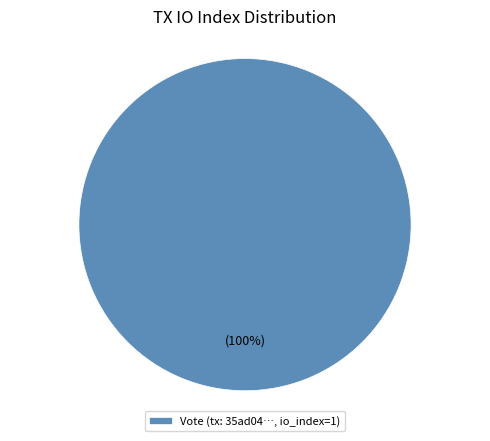

Which category accounts for the majority?

Vote (tx: 35ad04…, io_index=1)